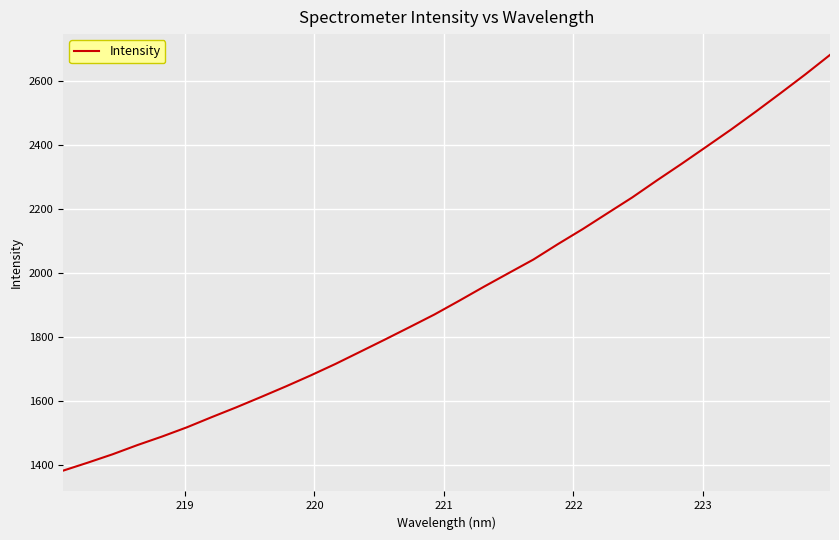

What is the difference between the second highest and minimum values?

1238.4